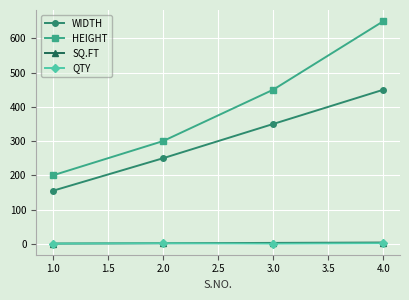

What is the greatest value displayed?

650